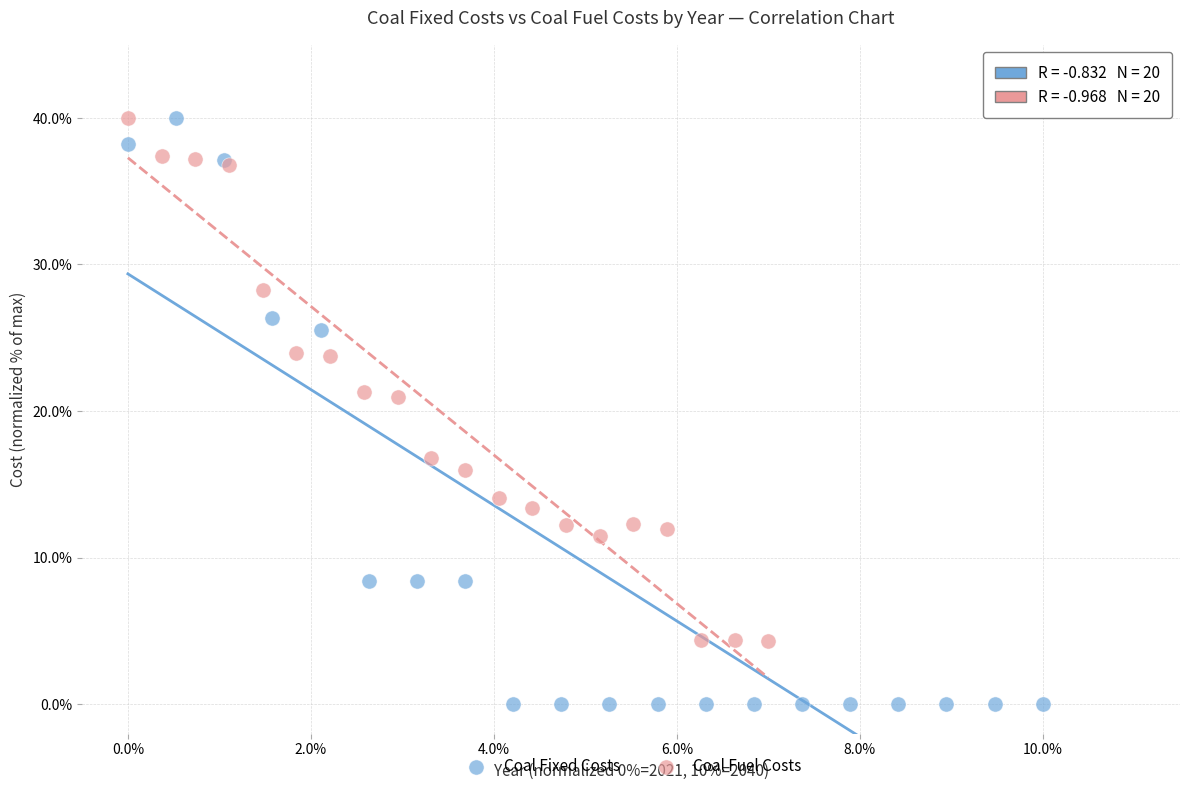

Which series contains the lowest Y value?

Coal Fixed Costs